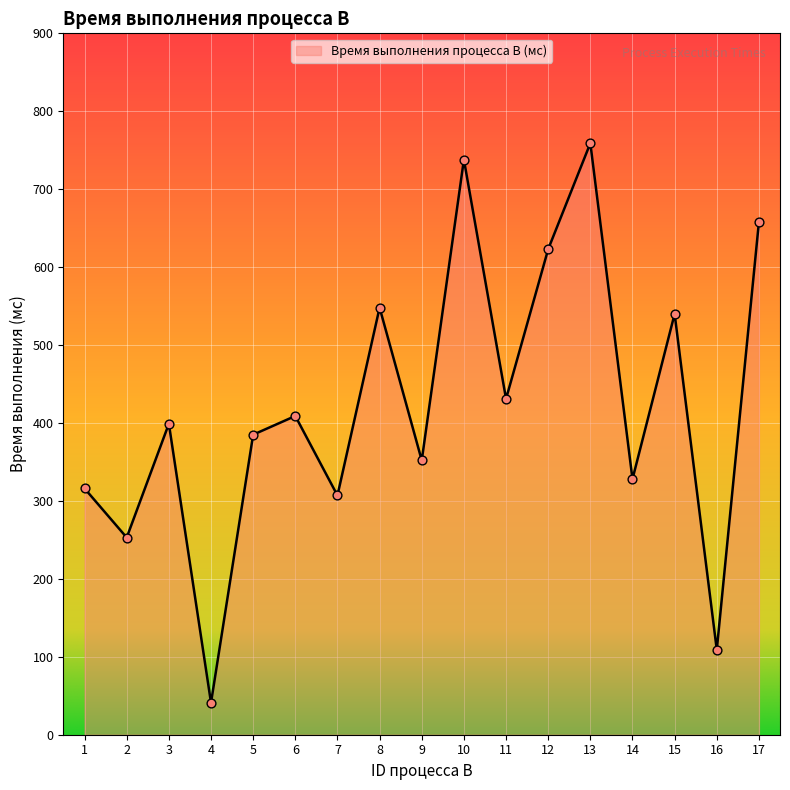

What is the change in value from 4 to 15?

+499